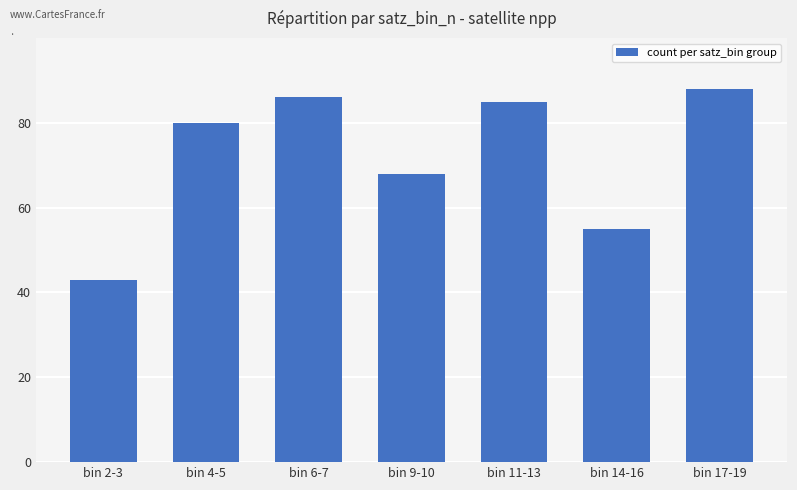

At which label is the value closest to 65?

bin 9-10